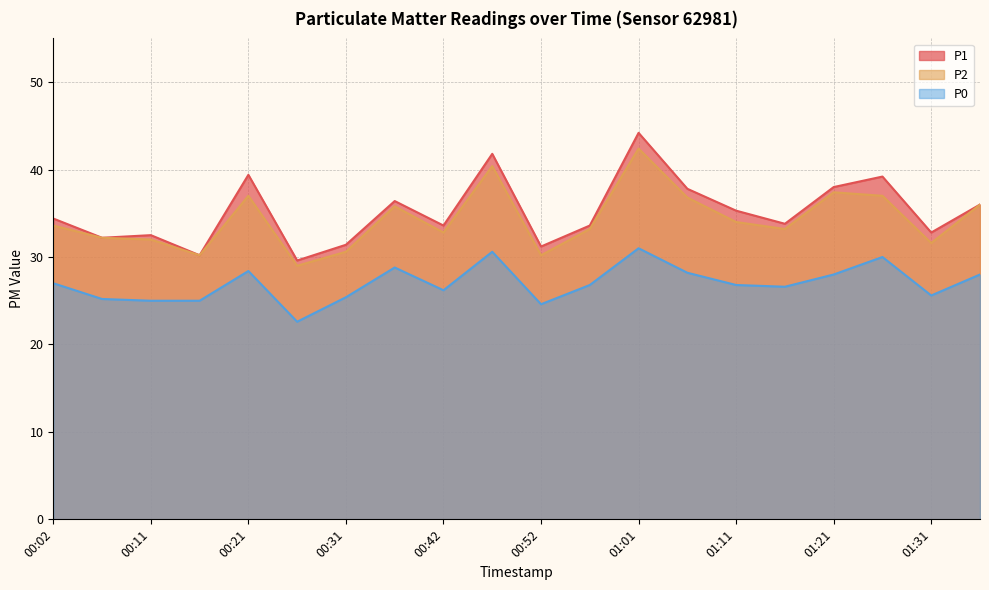

Reading left to right, list all the values displayed in this chart.

P1: 34.4	32.2	32.5	30.2	39.4	29.6	31.4	36.4	33.6	41.8	31.2	33.6	44.2	37.8	35.3	33.8	38.0	39.2	32.8	36.0
P2: 33.6	32.2	32.0	30.2	37.0	29.0	30.6	35.8	32.8	40.4	30.2	33.2	42.4	36.8	34.0	33.2	37.4	37.0	31.6	36.0
P0: 27.0	25.2	25.0	25.0	28.4	22.6	25.4	28.8	26.2	30.6	24.6	26.8	31.0	28.2	26.8	26.6	28.0	30.0	25.6	28.0